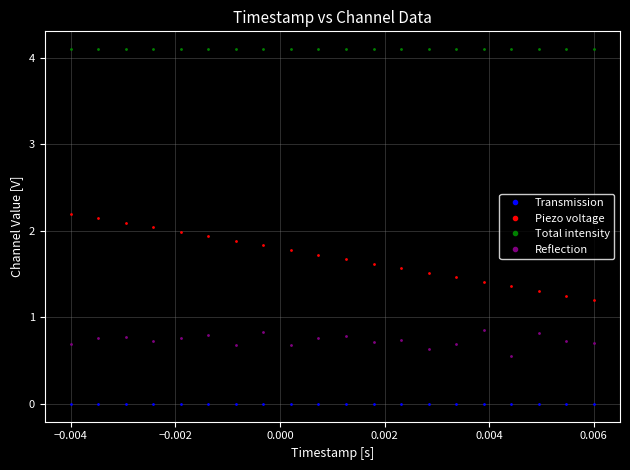

Which series has the largest total across all categories?

Total intensity